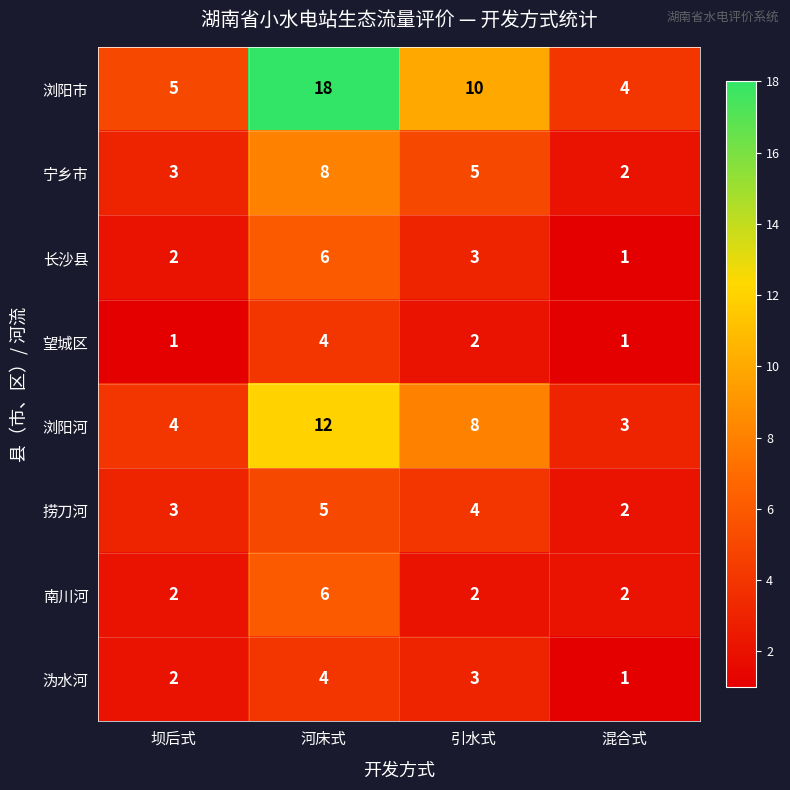

How many 宁乡市 values are between 3 and 8?

3